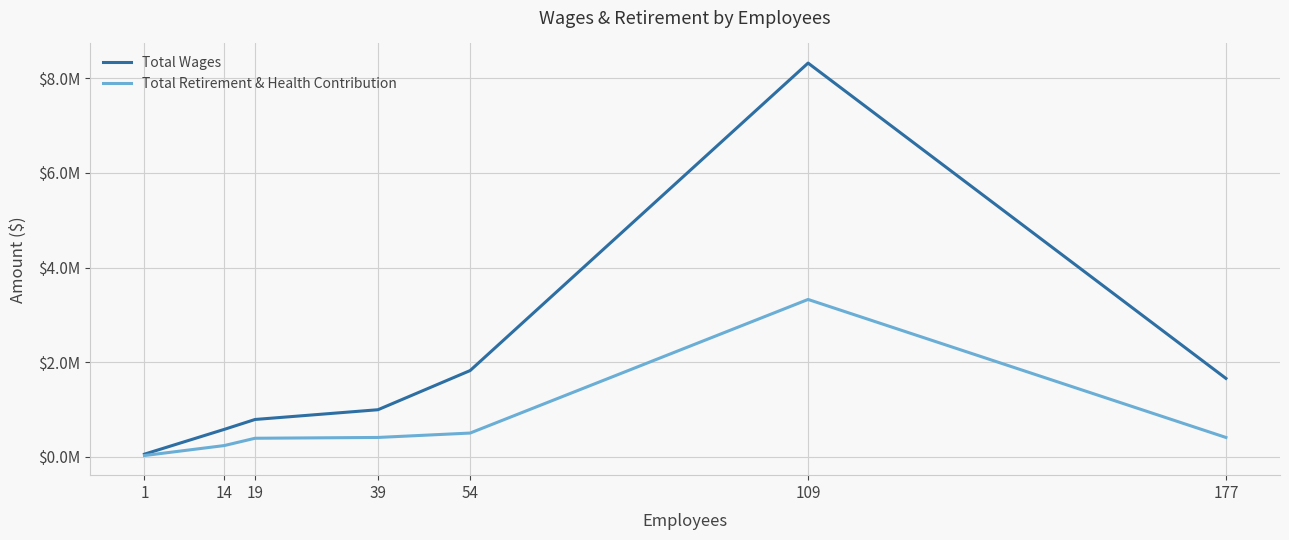

What are all the series names shown in the legend?

Total Wages, Total Retirement & Health Contribution